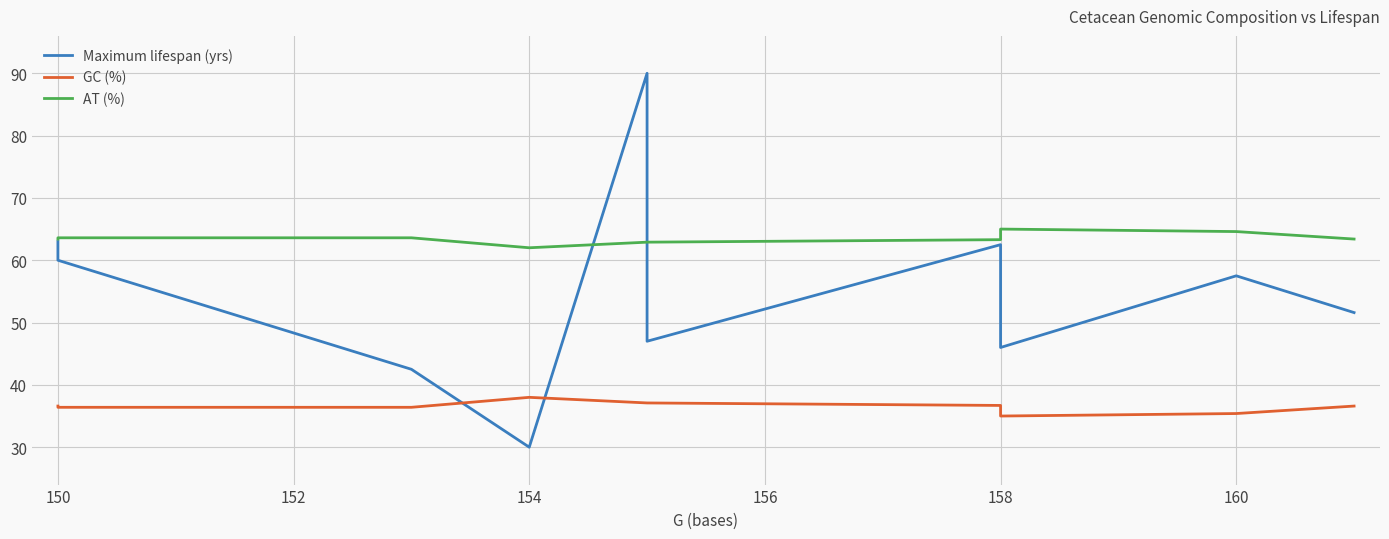

How many values in the Maximum lifespan (yrs) series exceed 57?

5